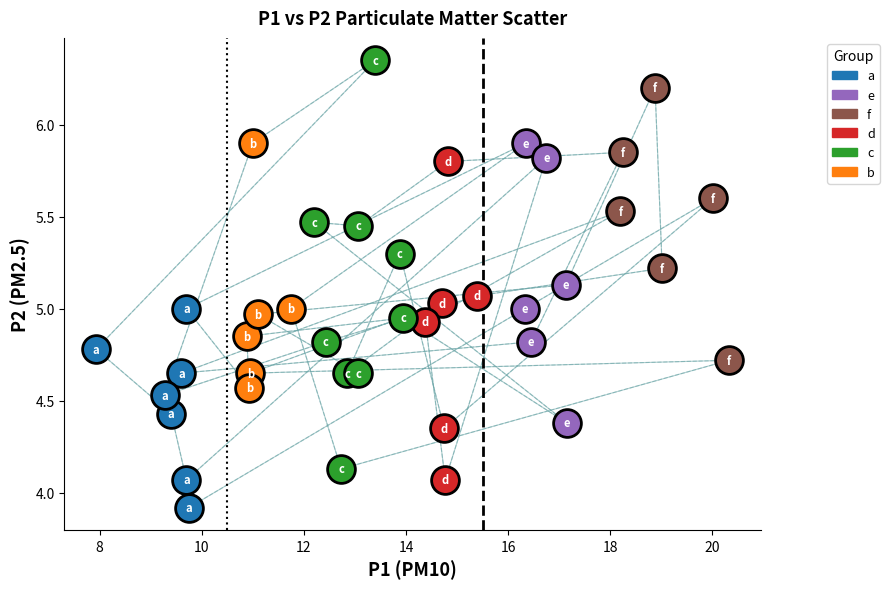

Which series contains the lowest Y value?

a